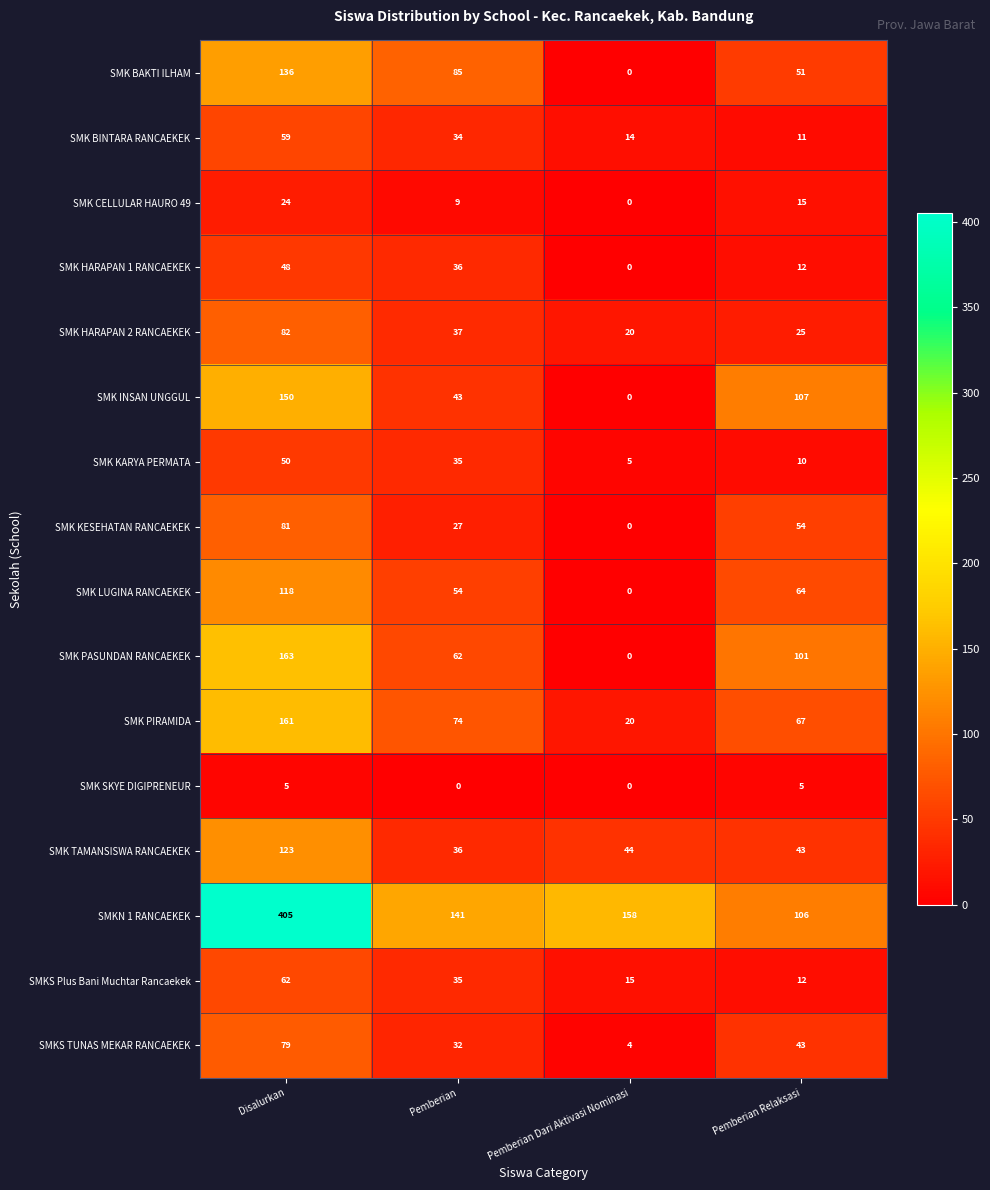

The SMK CELLULAR HAURO 49 series shows 23 at Pemberian Relaksasi. True or false?

False